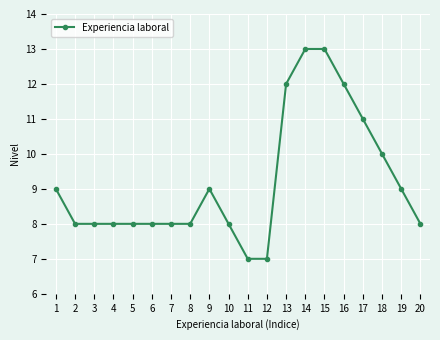

Is this an area chart (filled region under the line)?

No